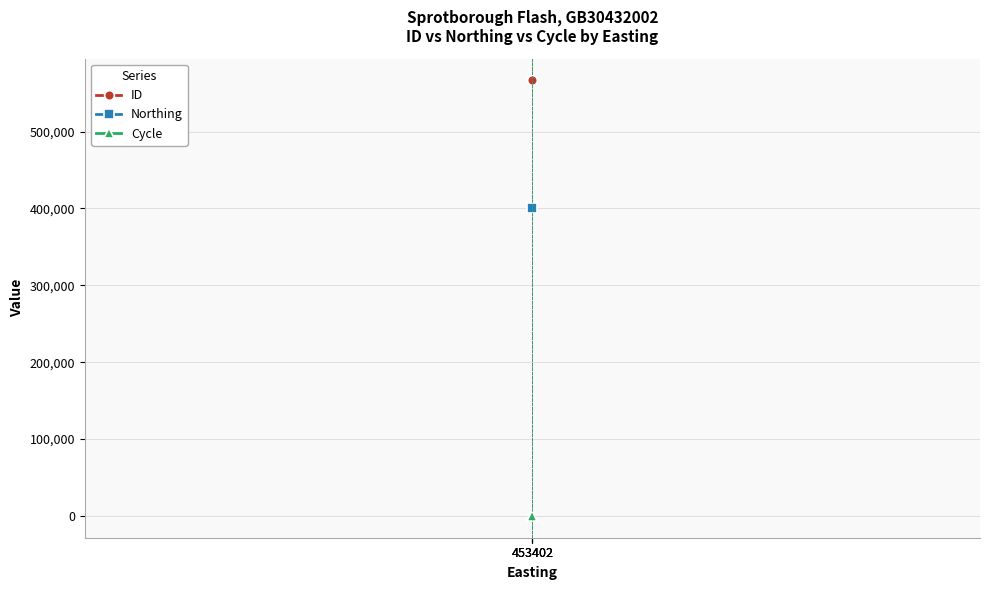

What is the value of the ID point at the 1st from the left?

566539